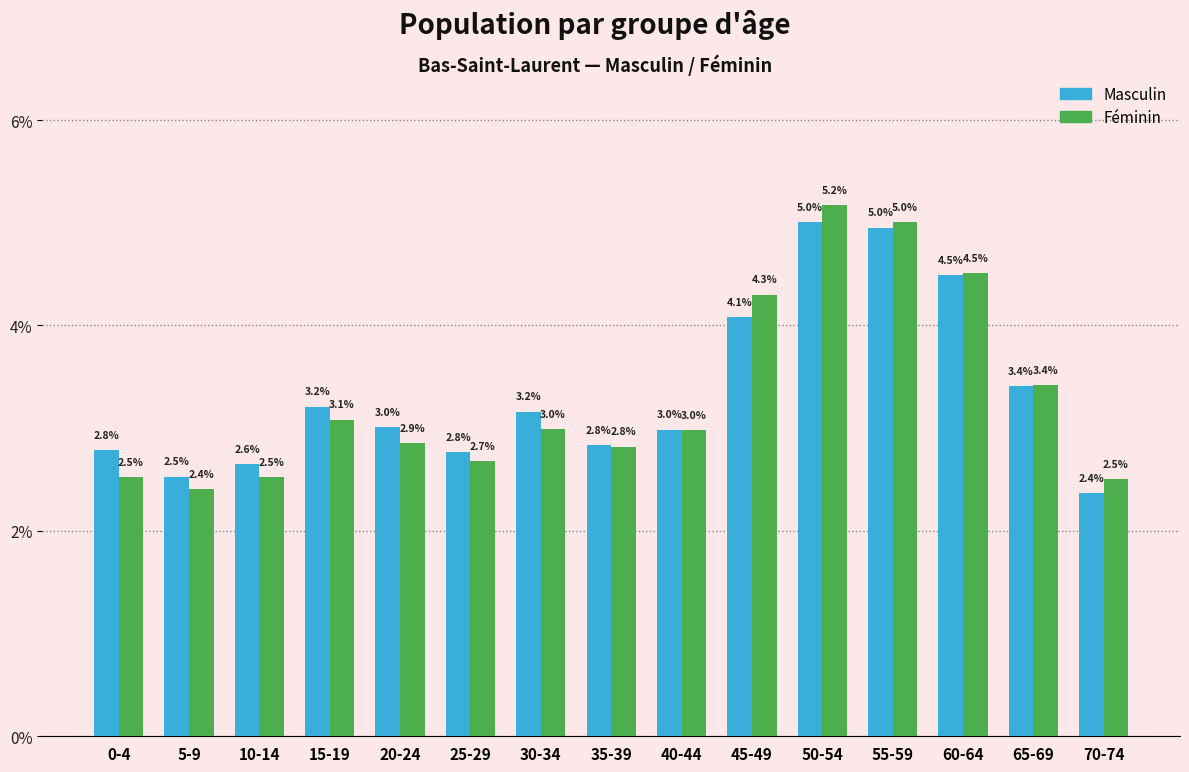

Rank the series at 45-49 from lowest to highest value.

Masculin, Féminin